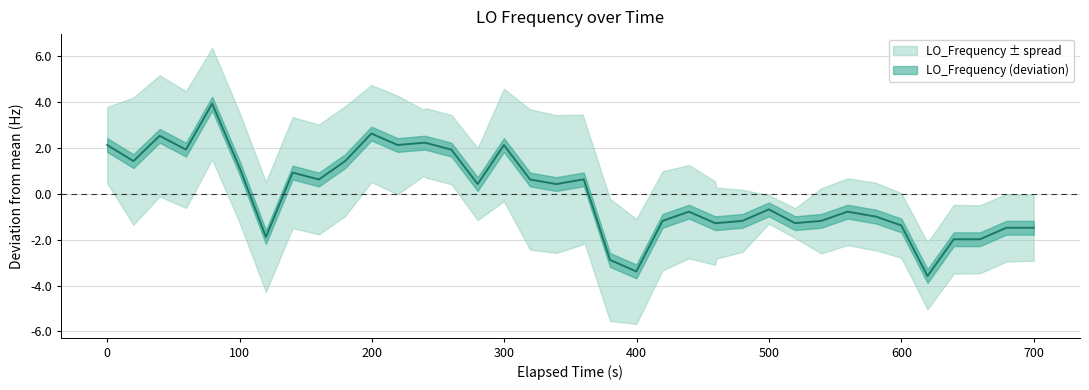

Reading left to right, what are all the values shown in this chart?

2.1	1.4	2.5	1.9	3.9	1.1	-1.9	0.9	0.6	1.4	2.6	2.1	2.2	2.2	1.9	0.4	2.1	0.6	0.4	0.6	0.6	-2.9	-3.4	-1.2	-0.8	-1.3	-1.3	-1.2	-0.7	-1.3	-1.2	-0.8	-1.0	-1.0	-1.4	-3.6	-2.0	-2.0	-1.5	-1.5